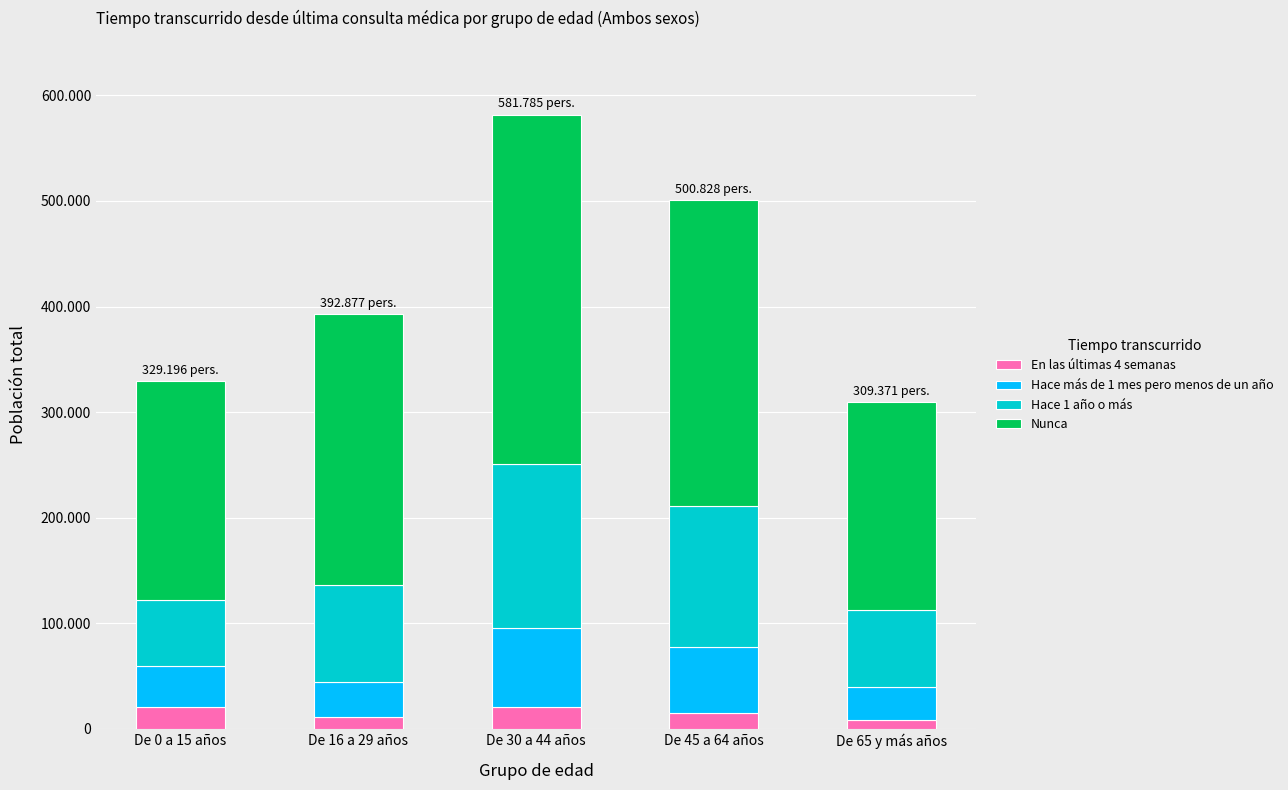

What value does the Hace 1 año o más series have at De 30 a 44 años, to the nearest 50?

155450